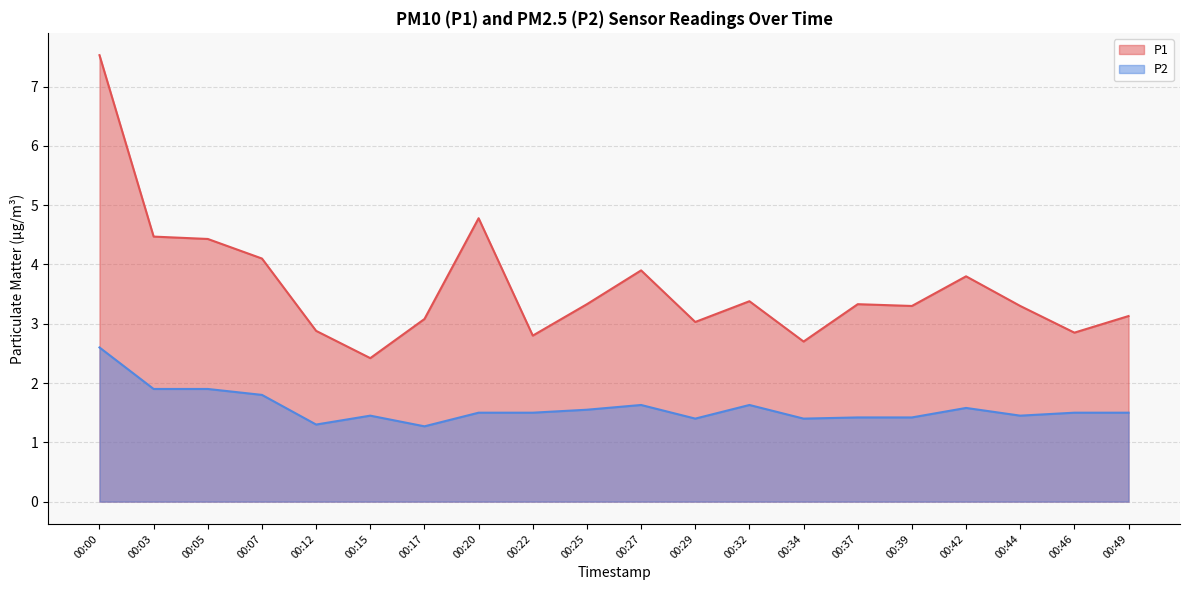

Which category has the highest value in the P1 series?

00:00